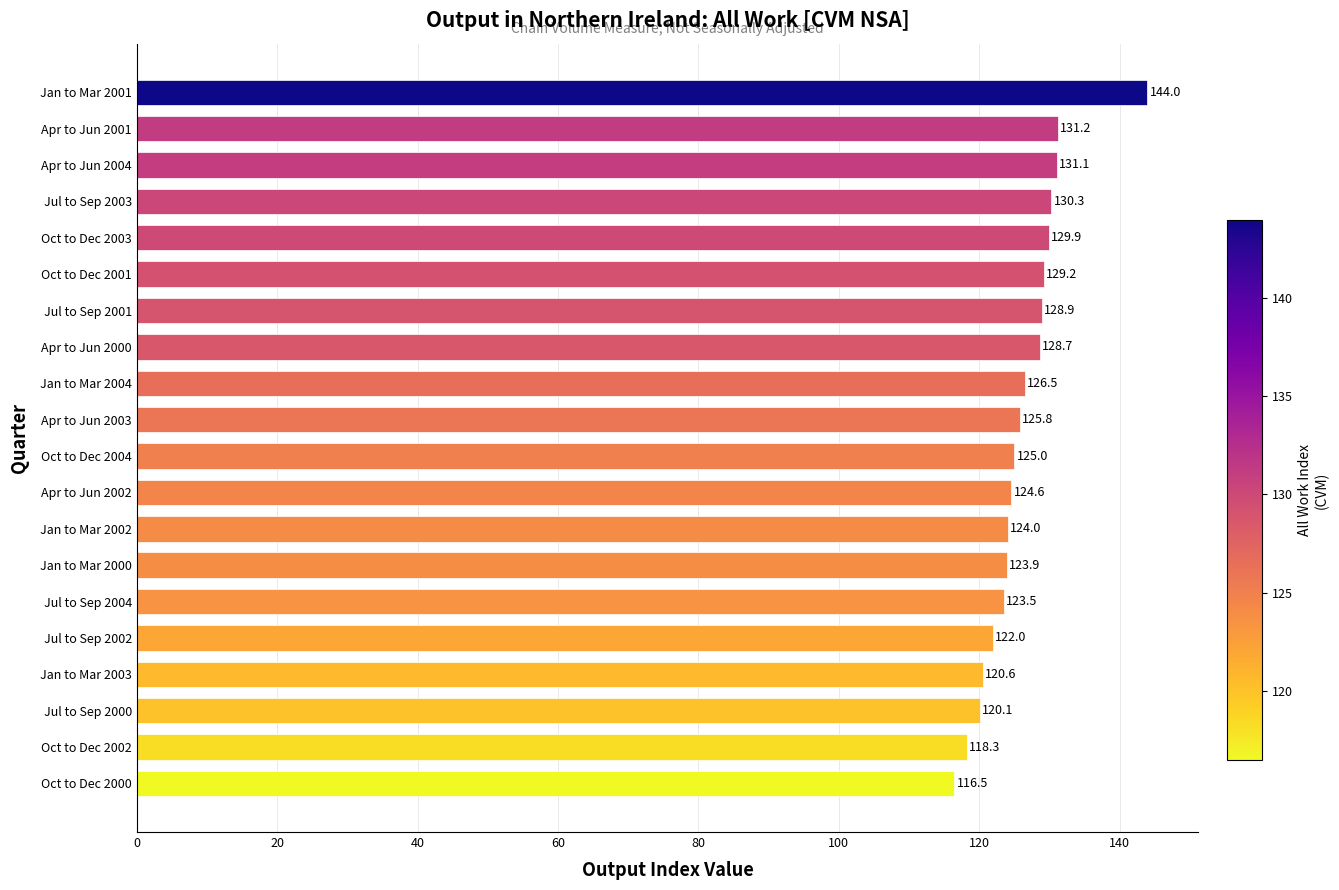

Between Jul to Sep 2000 and Jul to Sep 2001, which is larger?

Jul to Sep 2001